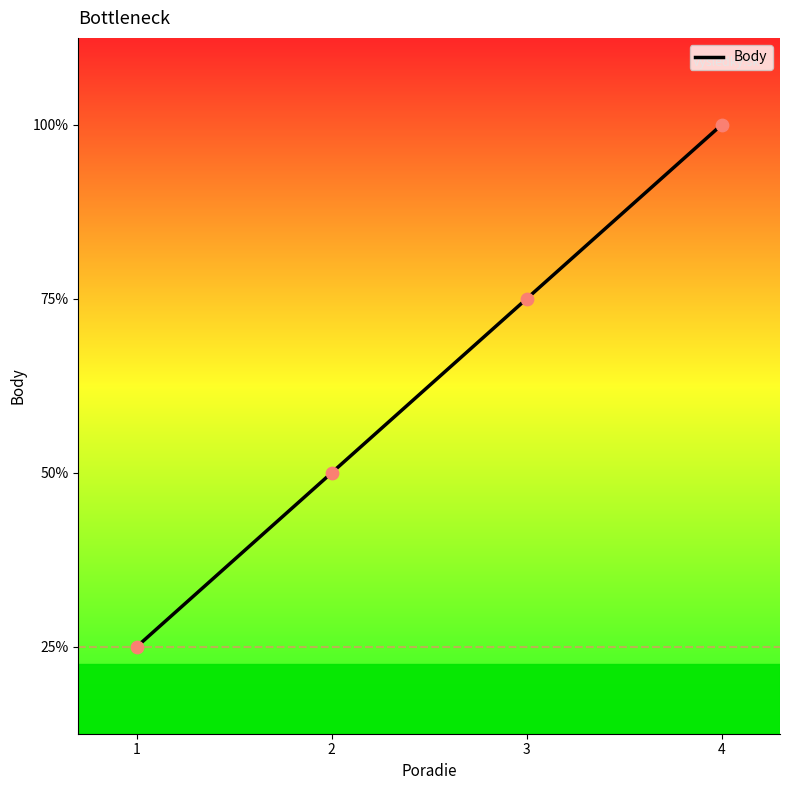

Approximately how many times larger is the value at 4 compared to 2?

2.0